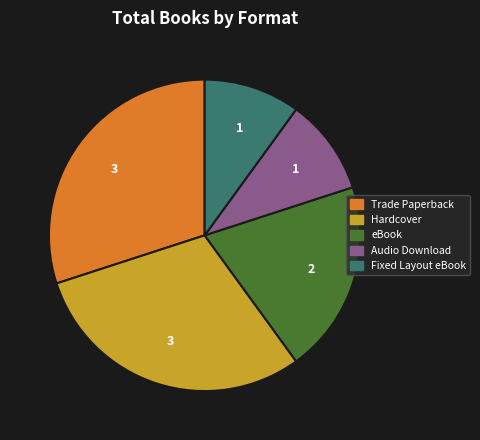

Between Trade Paperback and Fixed Layout eBook, which is larger?

Trade Paperback